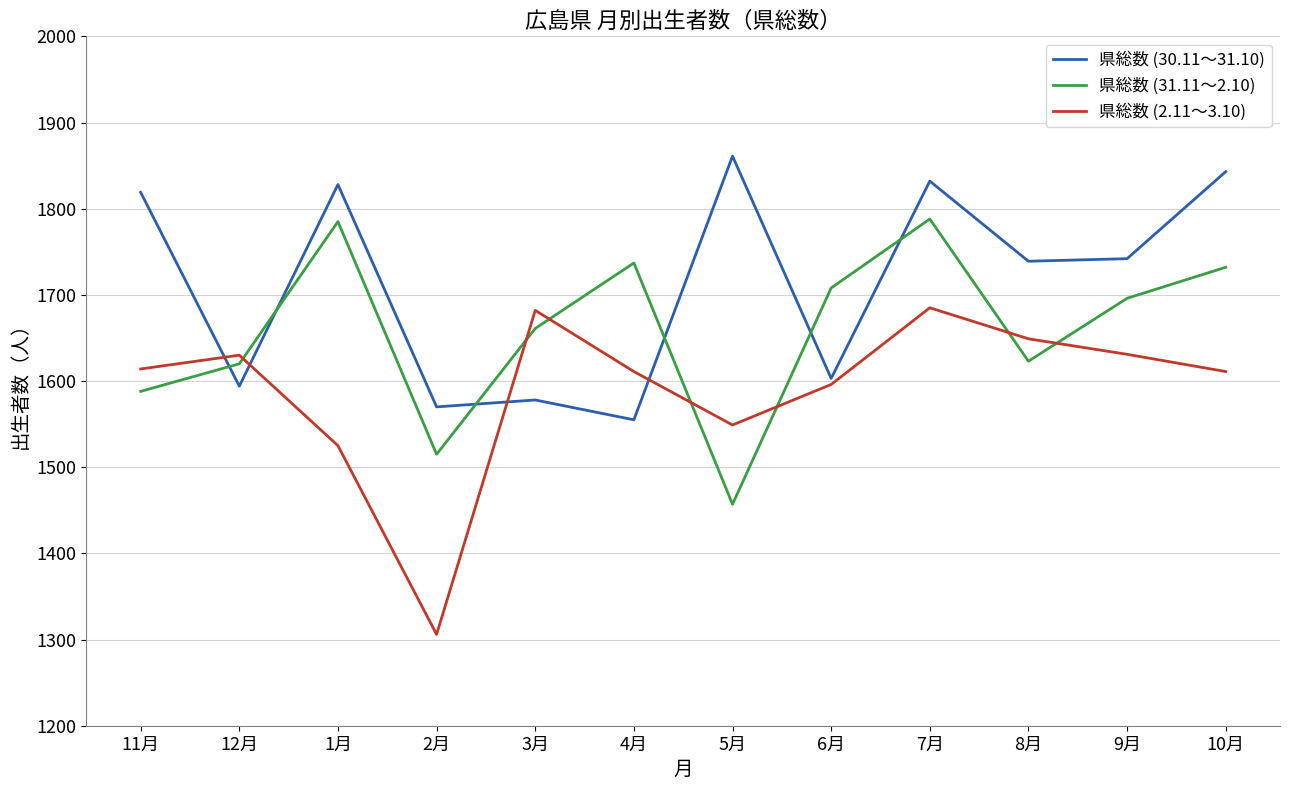

Is the value of 県総数 (31.11～2.10) at 9月 greater than the value of 県総数 (30.11～31.10) at 8月?

No